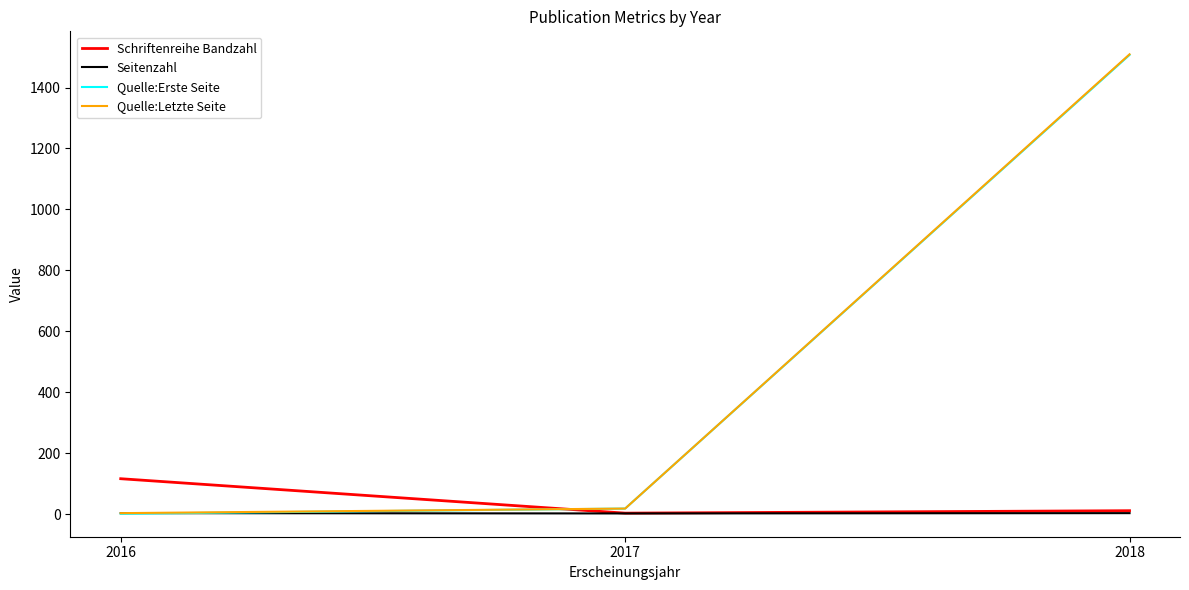

Does the chart display data point markers on the line(s)?

No